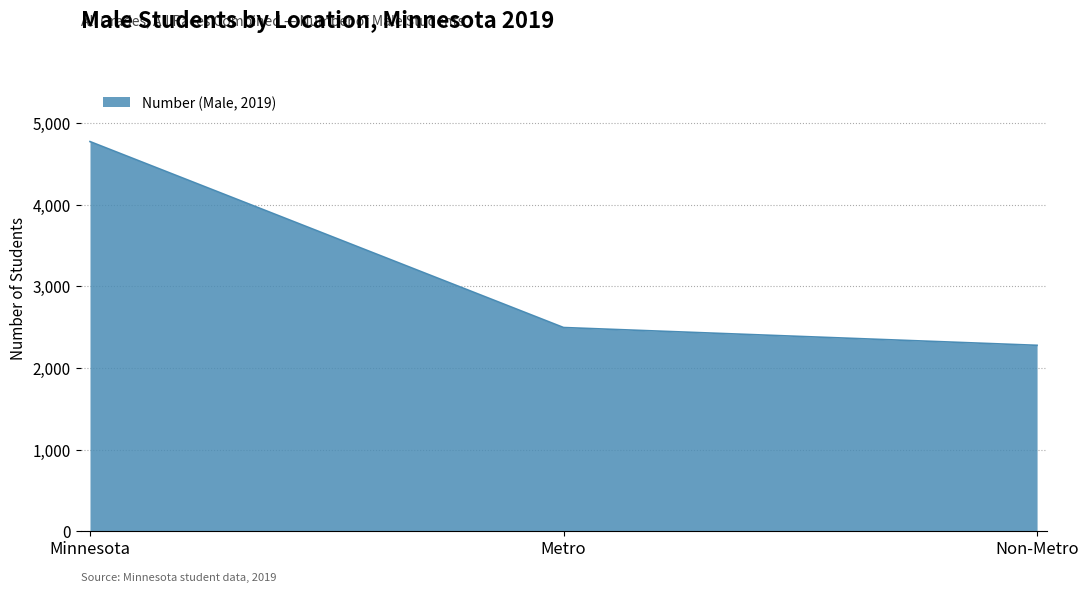

What is the difference between the maximum and minimum values?

2496